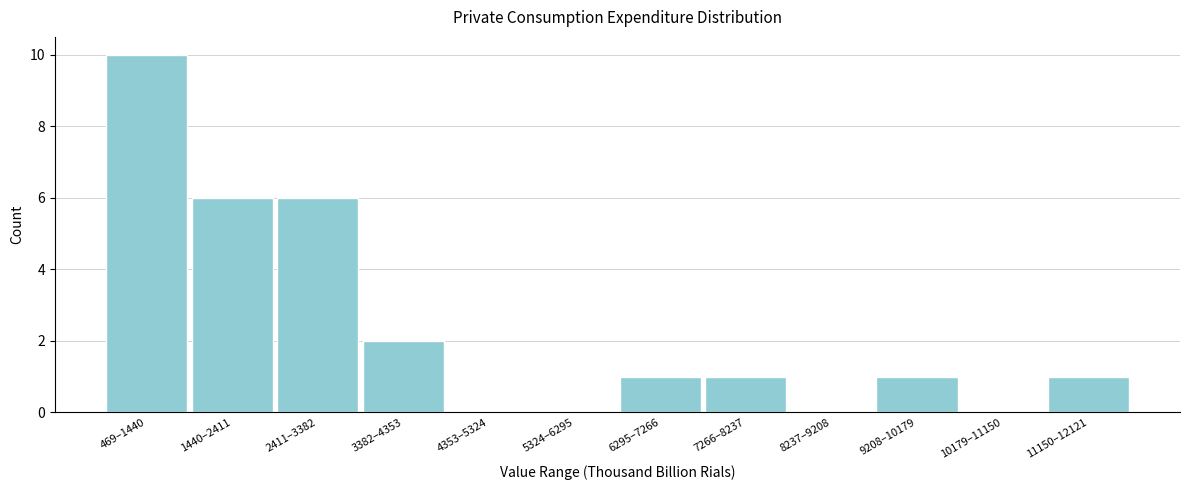

Reading left to right, what are all the values shown in this chart?

469–1440=10	1440–2411=6	2411–3382=6	3382–4353=2	4353–5324=0	5324–6295=0	6295–7266=1	7266–8237=1	8237–9208=0	9208–10179=1	10179–11150=0	11150–12121=1